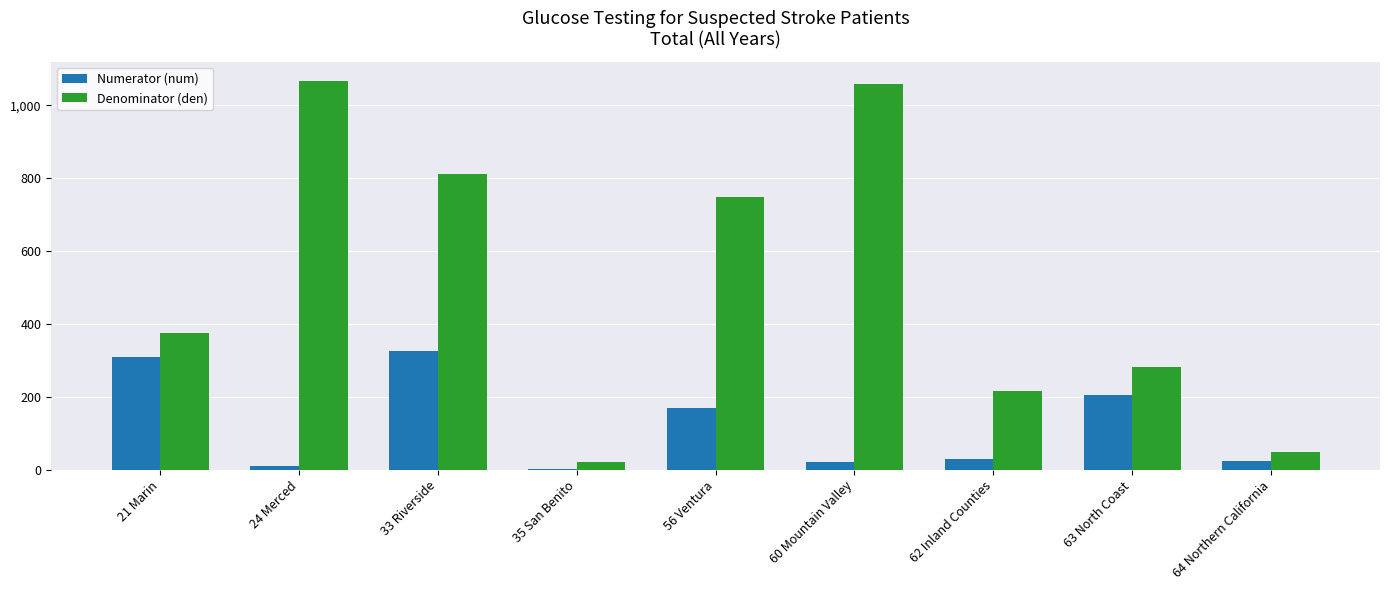

The value of Denominator (den) at 60 Mountain Valley is 1059. True or false?

True